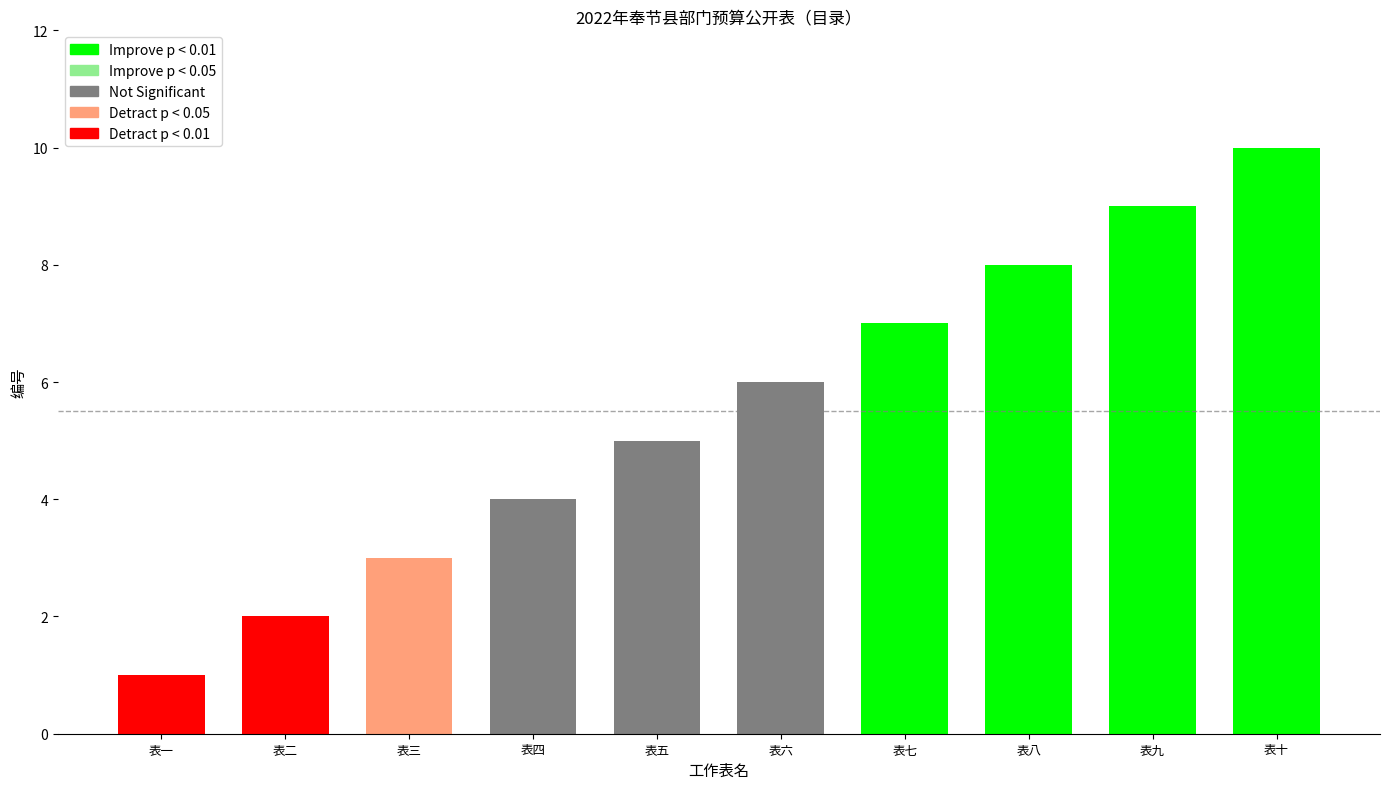

What is the change in value from 表八 to 表九?

+1